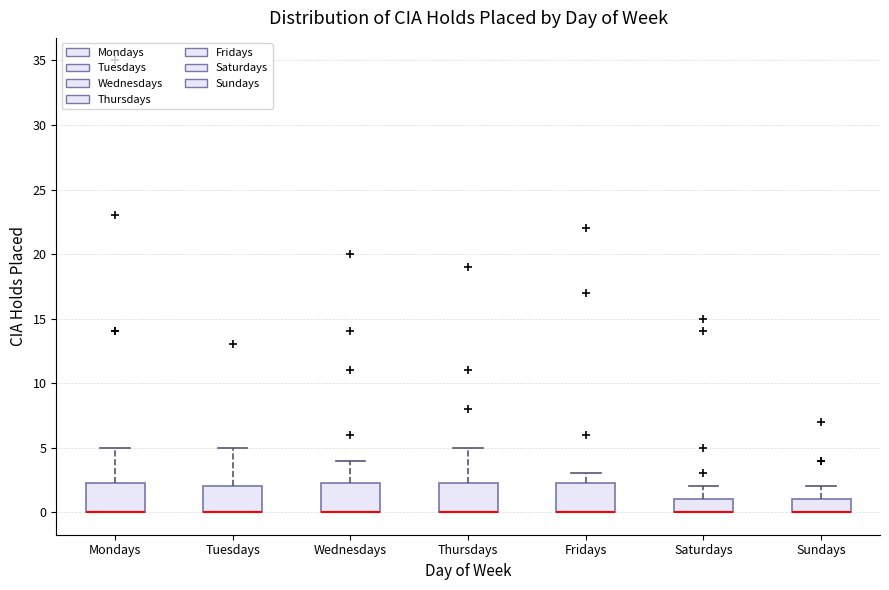

Reading left to right, transcribe this box plot: for each box, give where its median line is, the range the box spans, and where its two whiskers end, as read against the y-axis. The values are not printed on the chart, so give them approximately, as read against the axis.

Mondays: median 0.0 (drawn on the box's lower edge), box 0.0 to 2.5, whiskers 0.0 to 5.0
Tuesdays: median 0.0 (drawn on the box's lower edge), box 0.0 to 2.0, whiskers 0.0 to 5.0
Wednesdays: median 0.0 (drawn on the box's lower edge), box 0.0 to 2.5, whiskers 0.0 to 4.0
Thursdays: median 0.0 (drawn on the box's lower edge), box 0.0 to 2.5, whiskers 0.0 to 5.0
Fridays: median 0.0 (drawn on the box's lower edge), box 0.0 to 2.5, whiskers 0.0 to 3.0
Saturdays: median 0.0 (drawn on the box's lower edge), box 0.0 to 1.0, whiskers 0.0 to 2.0
Sundays: median 0.0 (drawn on the box's lower edge), box 0.0 to 1.0, whiskers 0.0 to 2.0